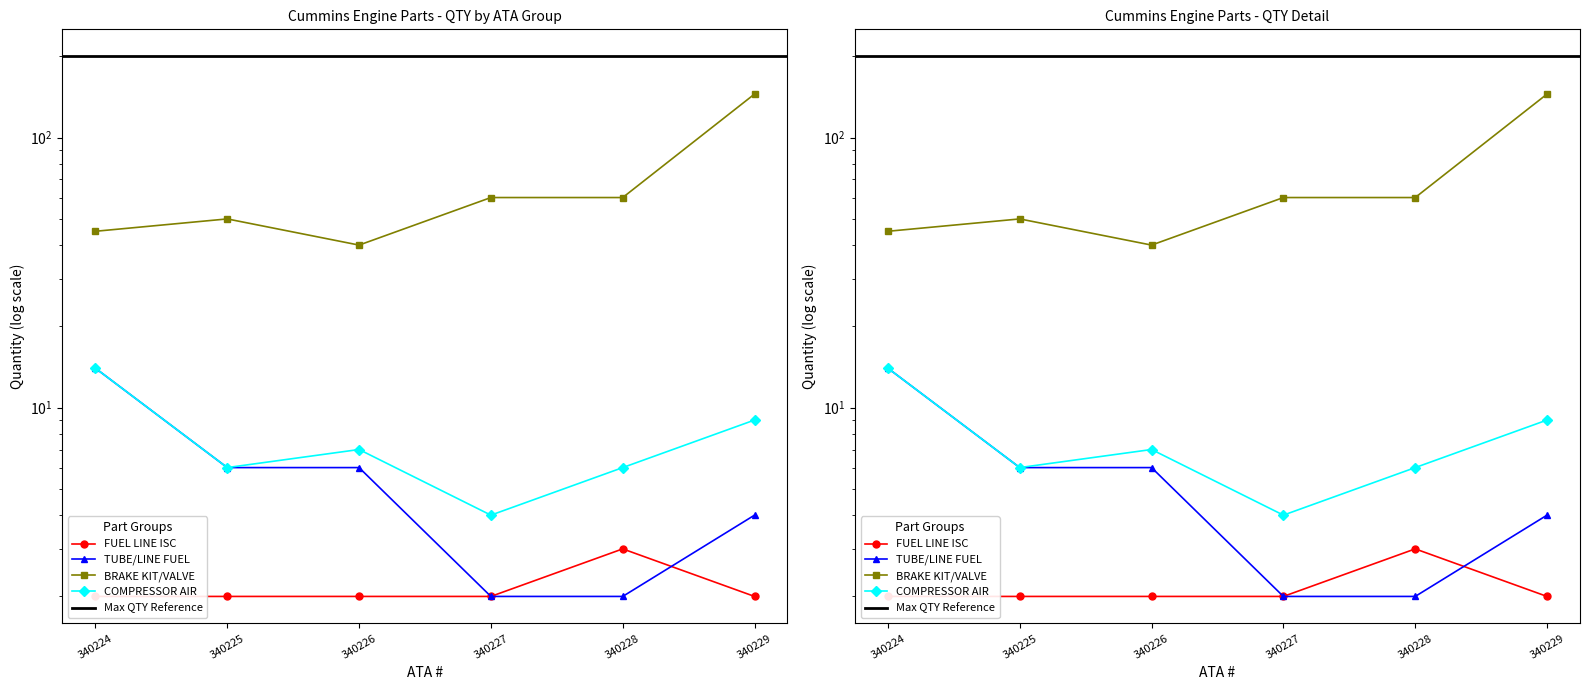

What is the difference between the maximum and minimum values in the FUEL LINE ISC series?

1